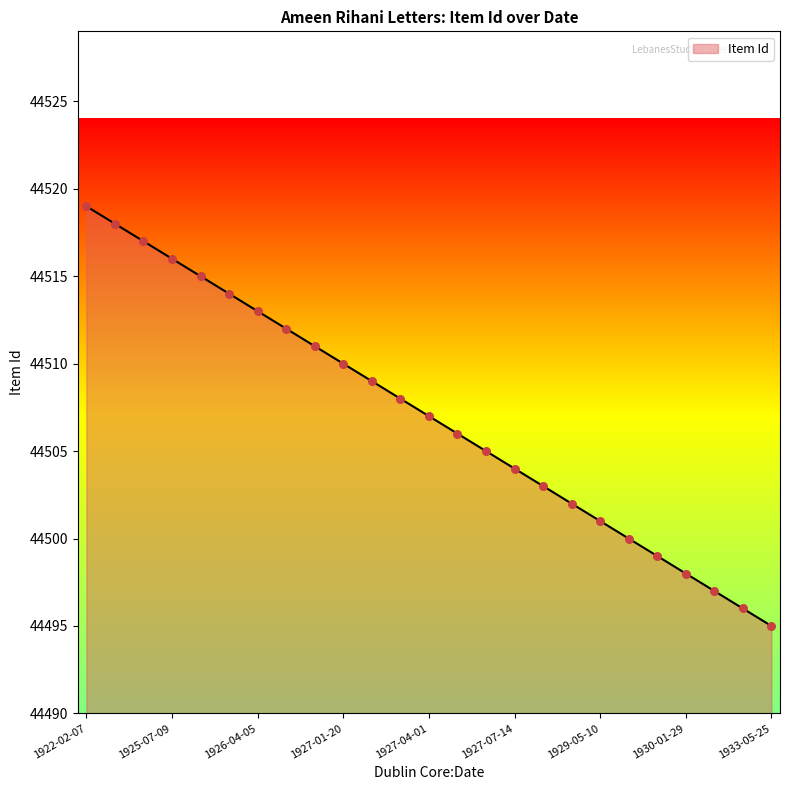

What is the greatest value displayed?

44519